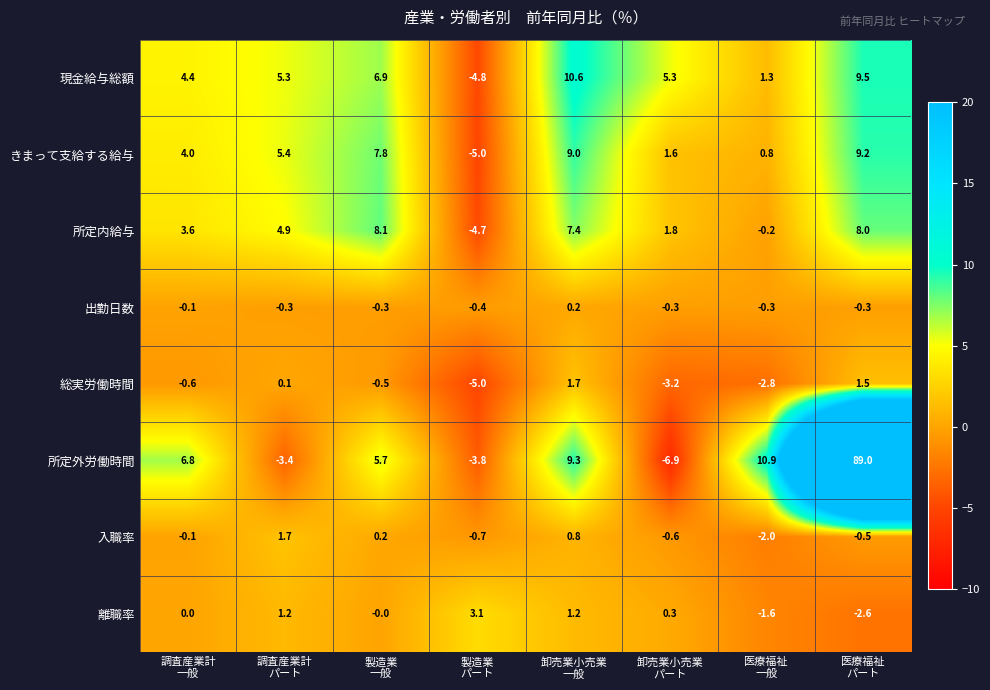

At 卸売業小売業
一般, list the series in order from largest to smallest.

現金給与総額, 所定外労働時間, きまって支給する給与, 所定内給与, 総実労働時間, 離職率, 入職率, 出勤日数